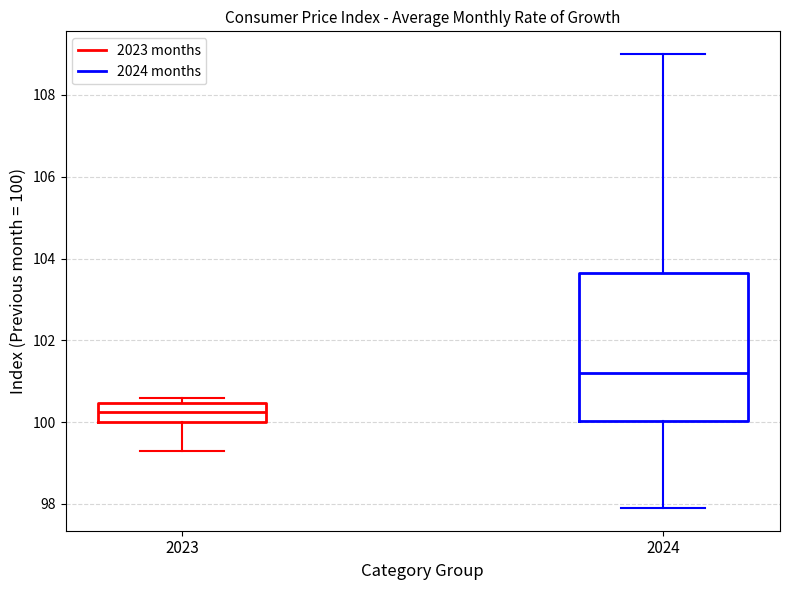

Where does the median line of the box at x = 2023 sit on the y-axis? The values are not printed on the chart, so give them approximately, as read against the axis.

100.2